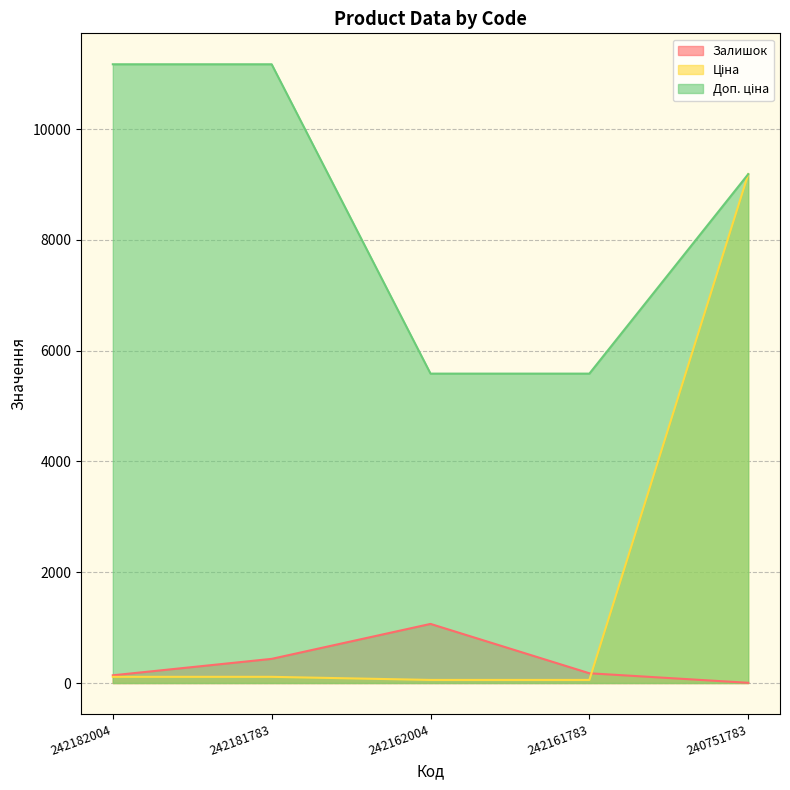

At which label does Ціна reach its peak?

240751783